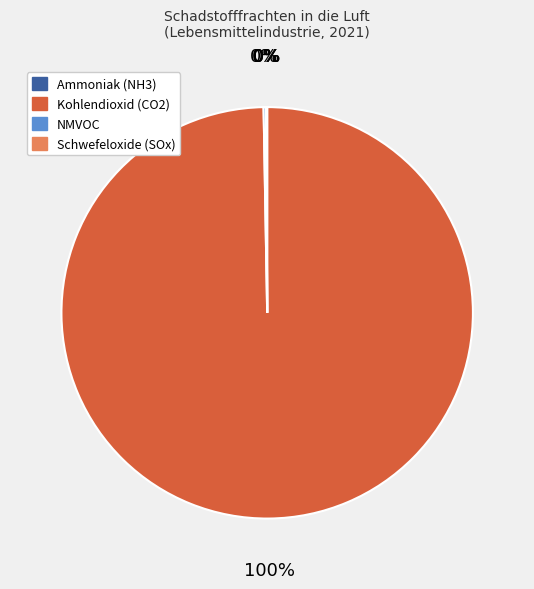

Which category has the biggest portion of the pie?

Kohlendioxid (CO2)